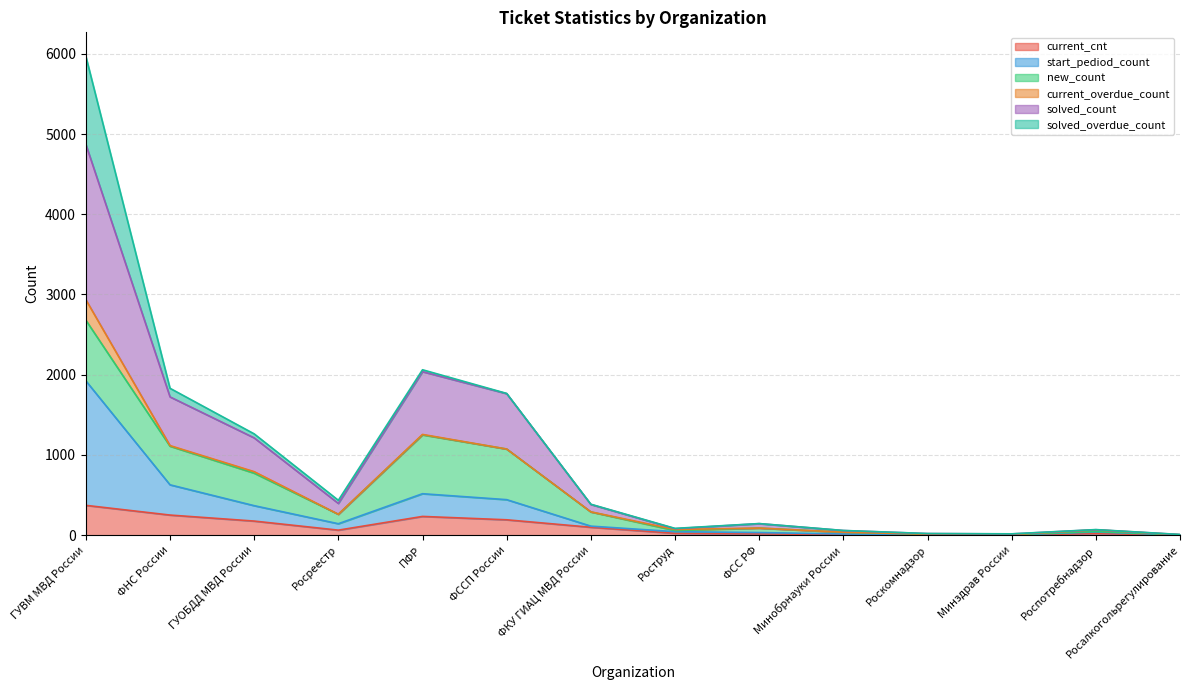

In current_cnt, how many points are lower than both neighbors (excluding endpoints)?

2